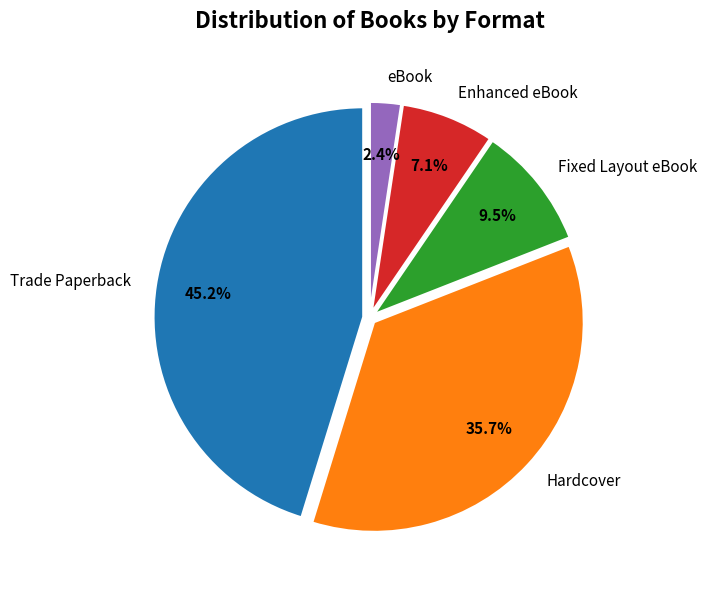

Between Fixed Layout eBook and Enhanced eBook, which is larger?

Fixed Layout eBook